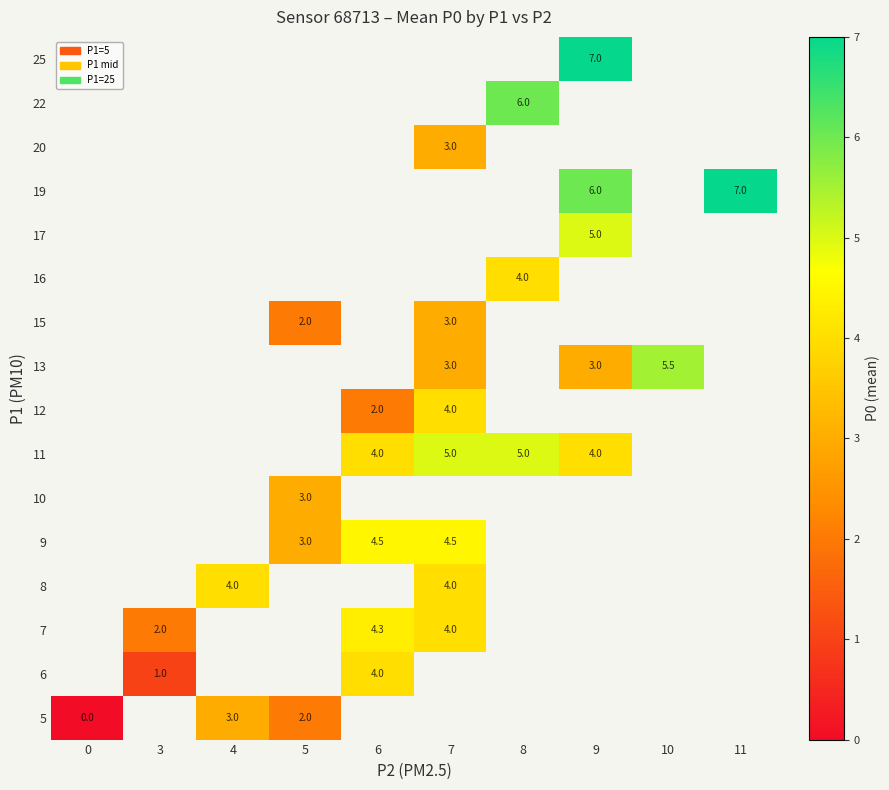

Between 5 and 11, which is larger?

11